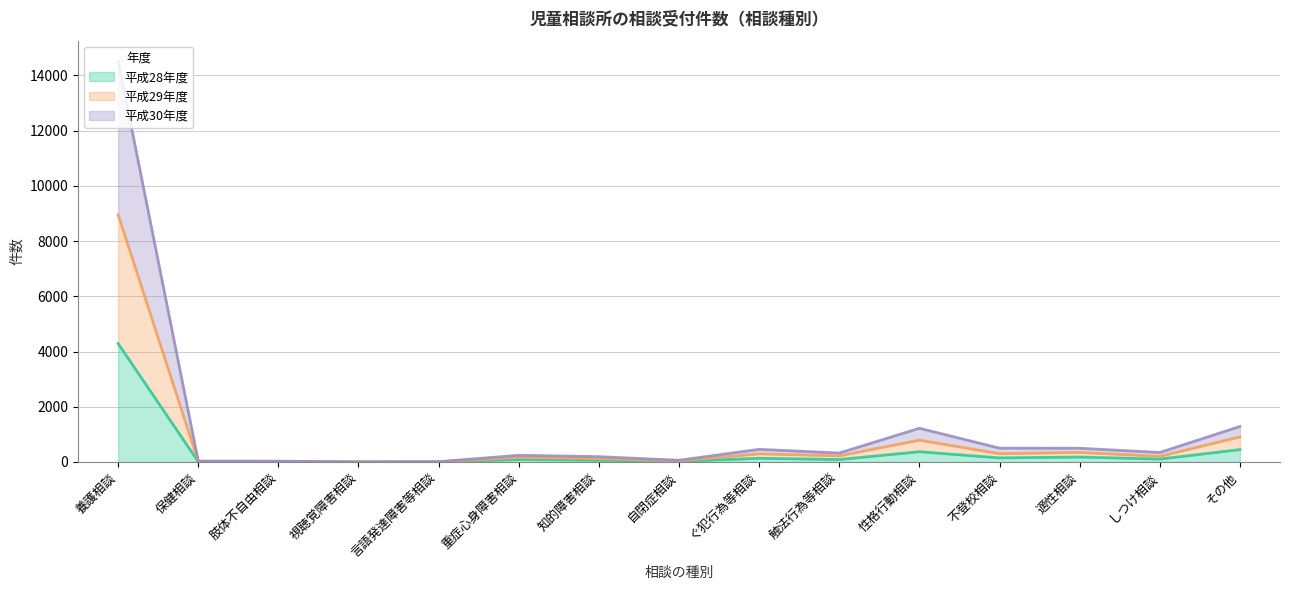

Is it true that 平成30年度 equals 14 at 保健相談?

False